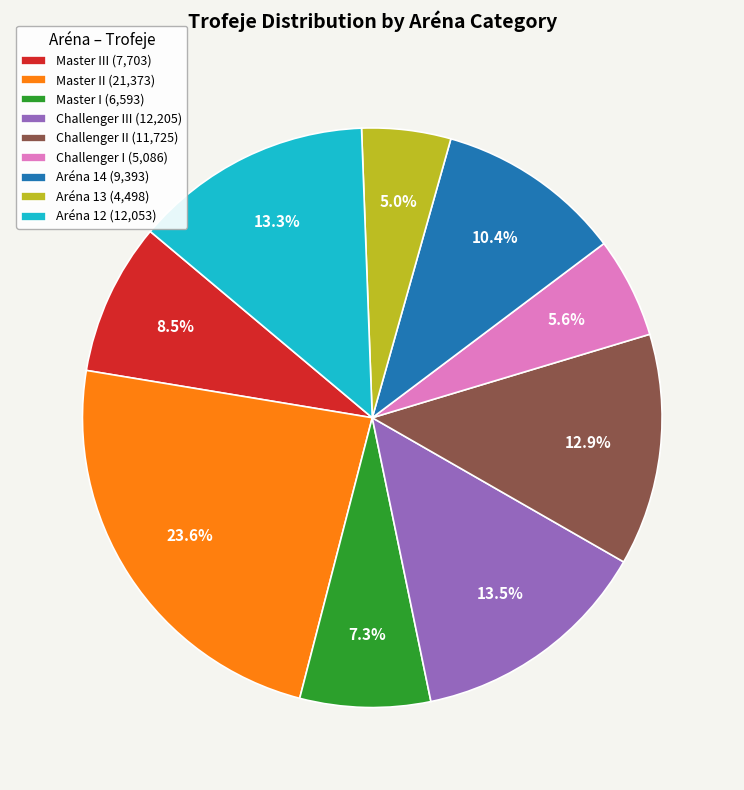

How much of the chart is everything except Aréna 13 (4,498)?

95.0%